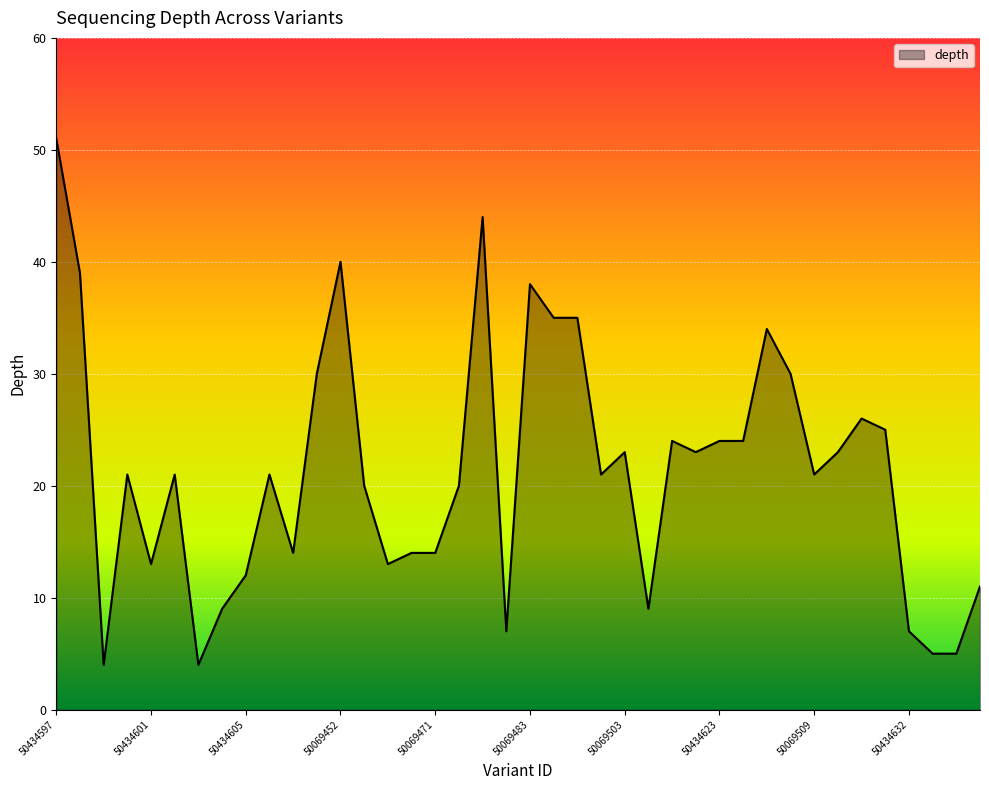

What is the maximum value shown in the chart?

51